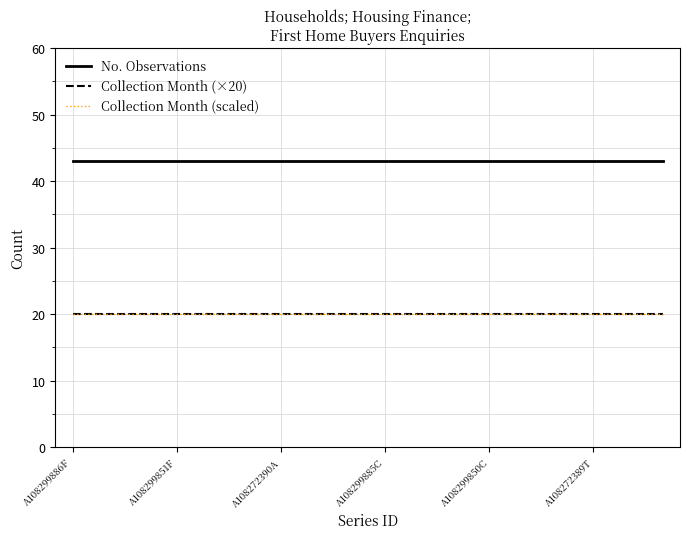

Does the chart display data point markers on the line(s)?

No